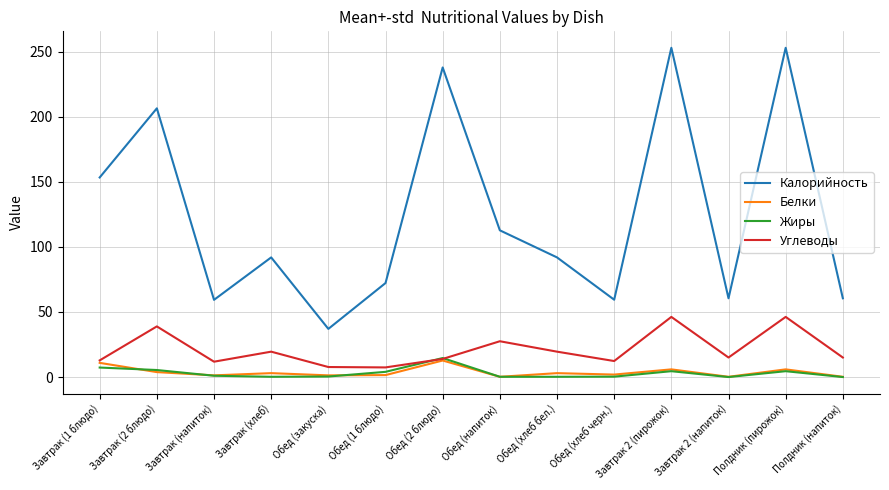

Which series has the largest total across all categories?

Калорийность